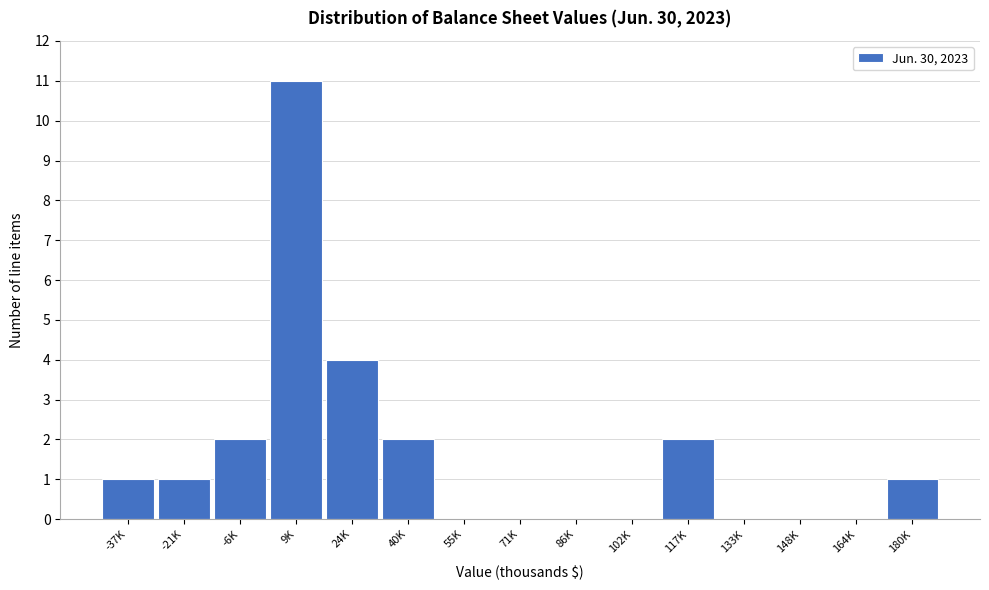

Reading right to left, extract all data points from this chart.

180K=1	164K=0	148K=0	133K=0	117K=2	102K=0	86K=0	71K=0	55K=0	40K=2	24K=4	9K=11	-6K=2	-21K=1	-37K=1